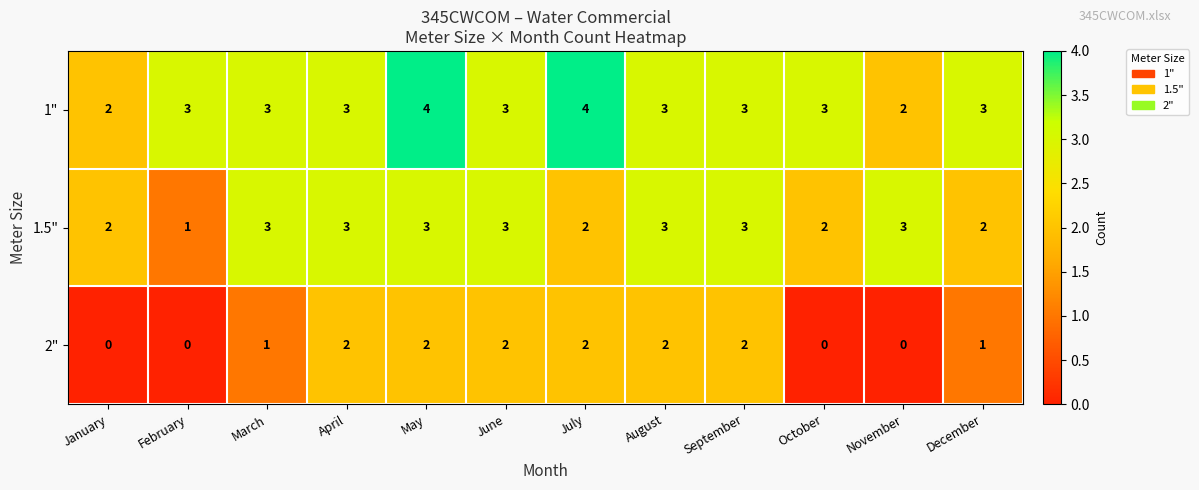

The 1" series shows 1 at June. True or false?

False